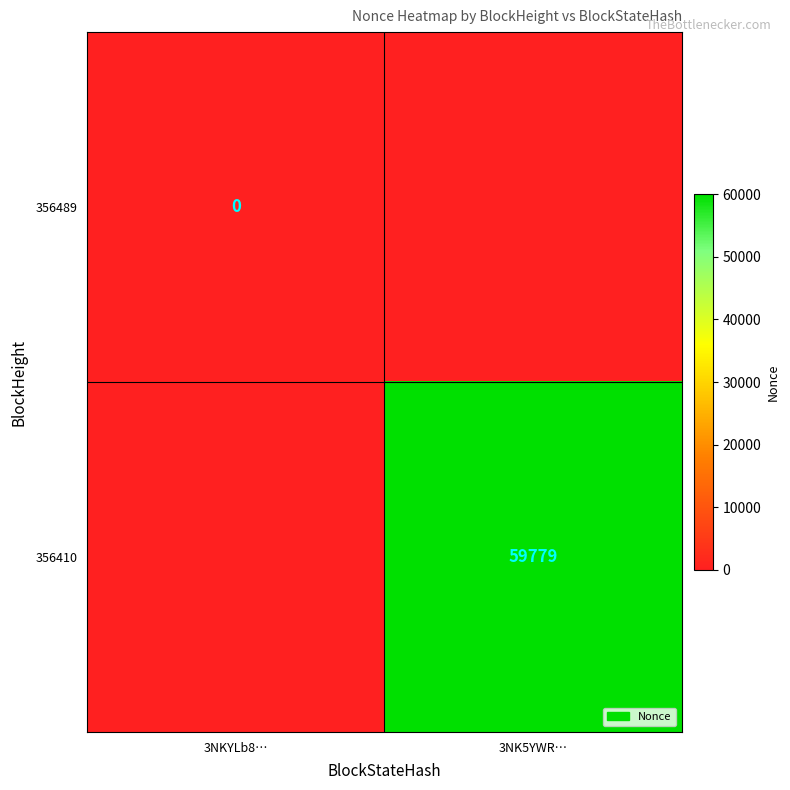

Is the value of 356489 at 3NKYLb8… greater than the value of 356410 at 3NK5YWR…?

No